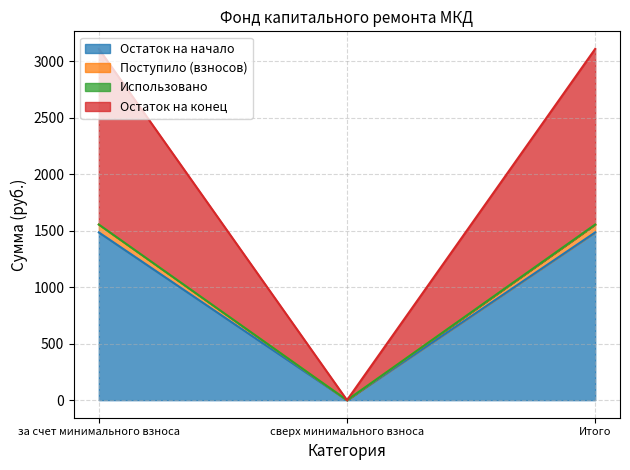

Which category has the lowest value in the Остаток на начало series?

сверх минимального взноса